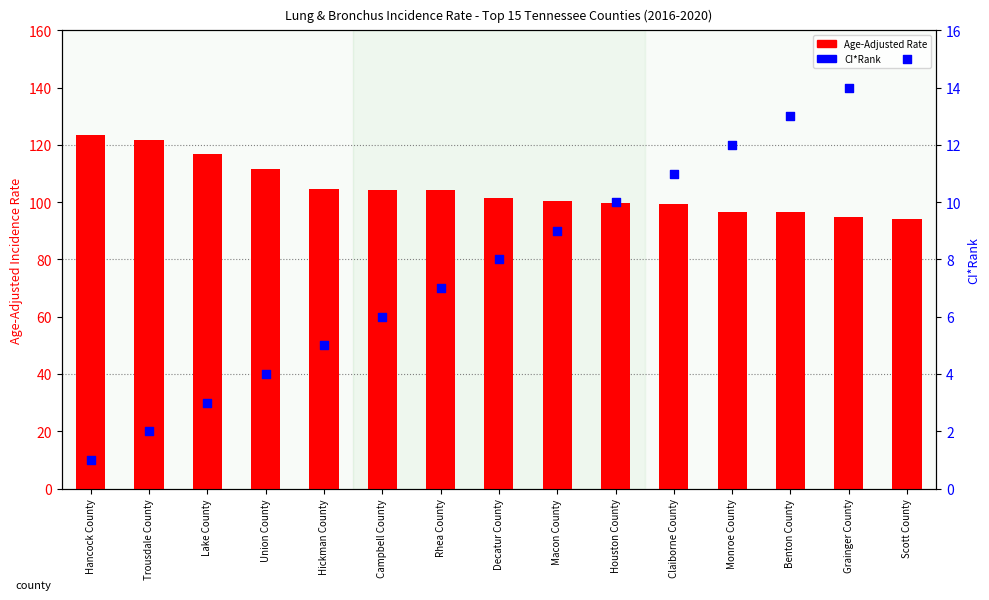

Which series reaches the maximum Y coordinate?

Age-Adjusted Rate